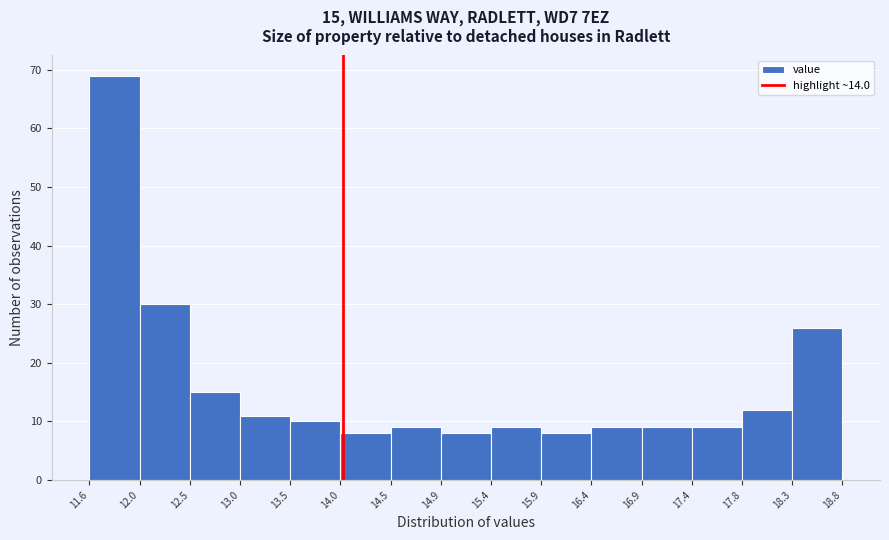

Over which range of the x-axis is the bar tallest?

11.6 to 12.0